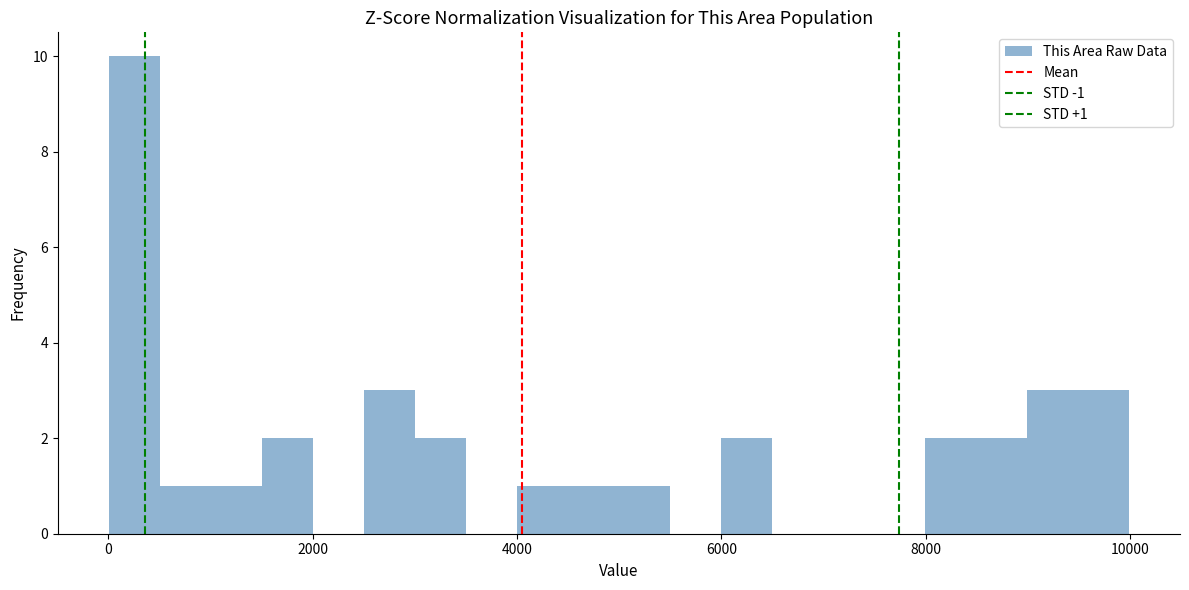

Around what value on the x-axis is the tallest bar? Give the approximate position of its centre, as read against the axis.

200